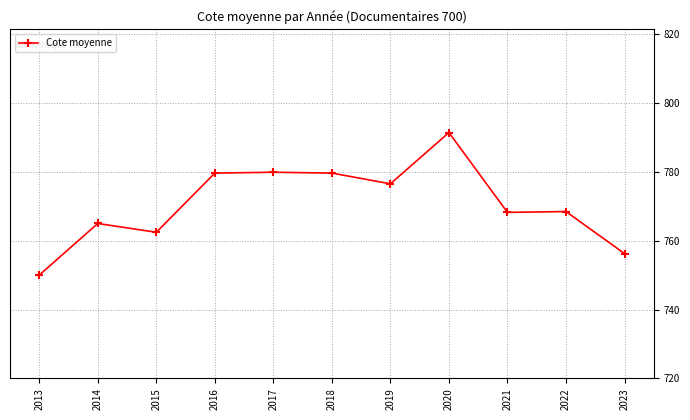

The value at 2017 is 779.9. True or false?

True